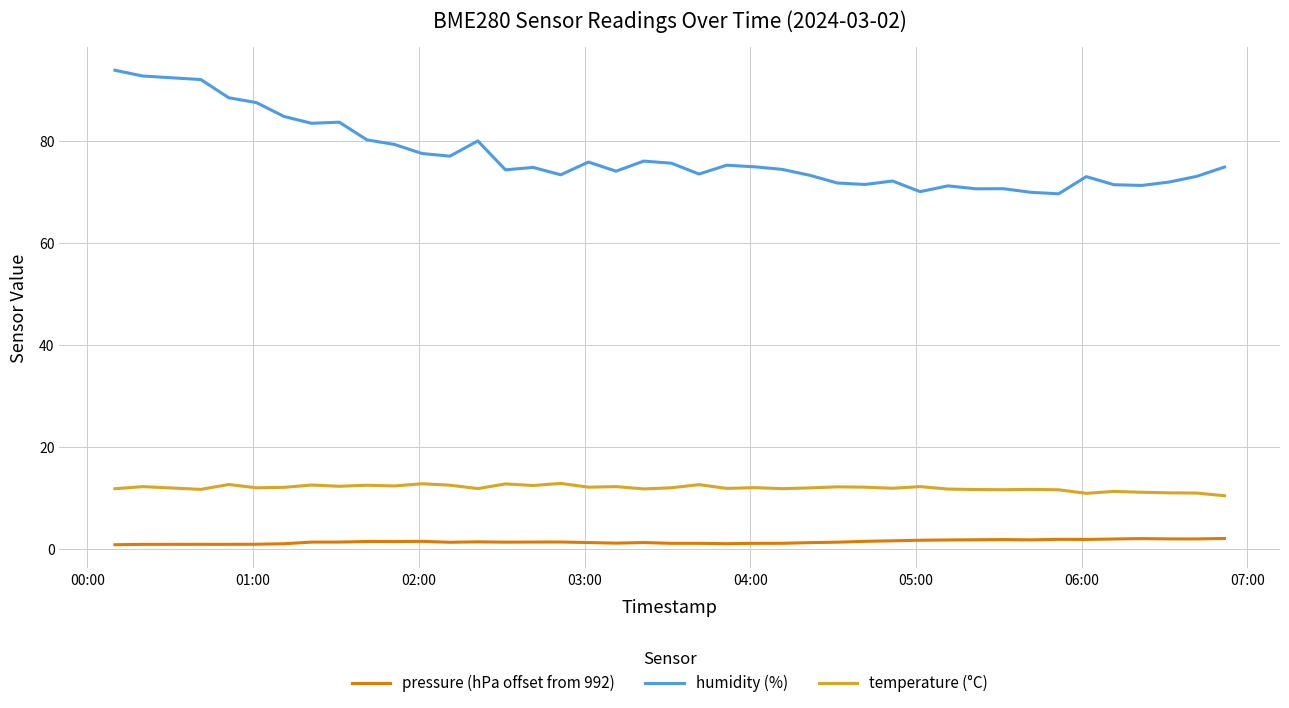

What is the difference between the maximum and minimum values in the temperature (°C) series?

2.4